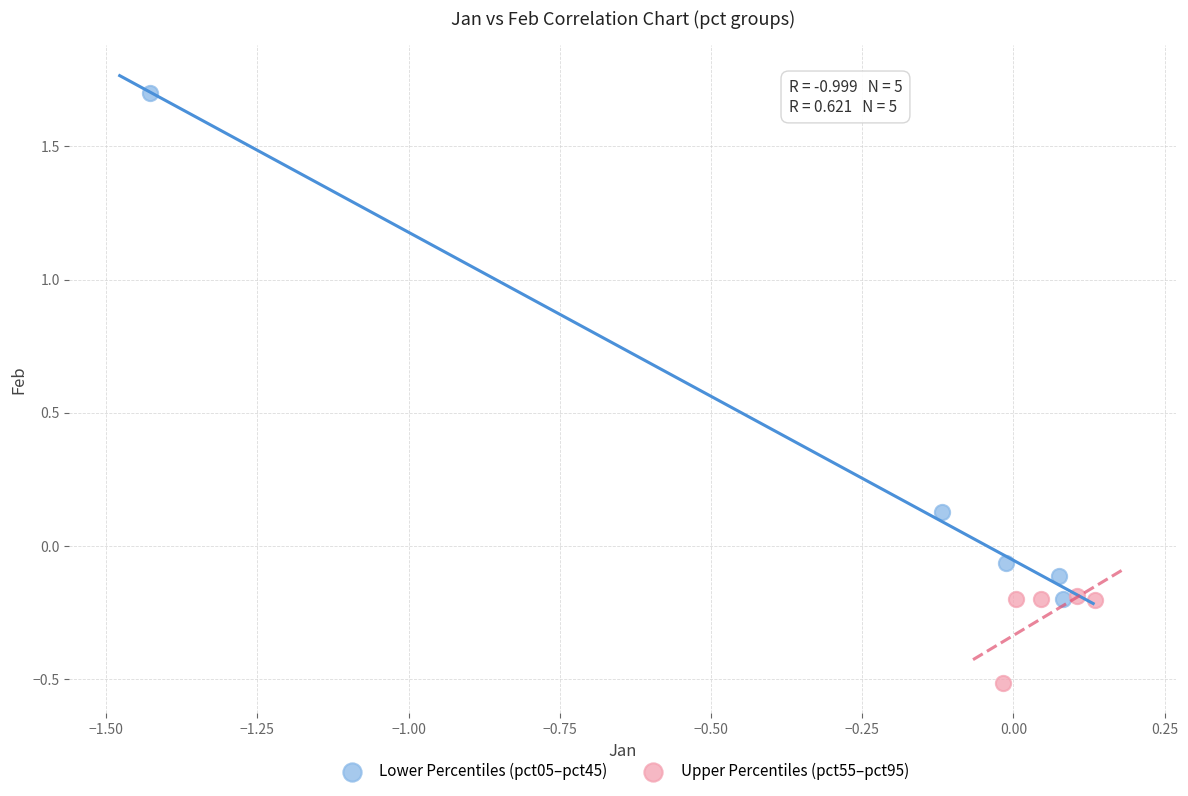

Which series reaches the maximum Y coordinate?

Lower Percentiles (pct05–pct45)